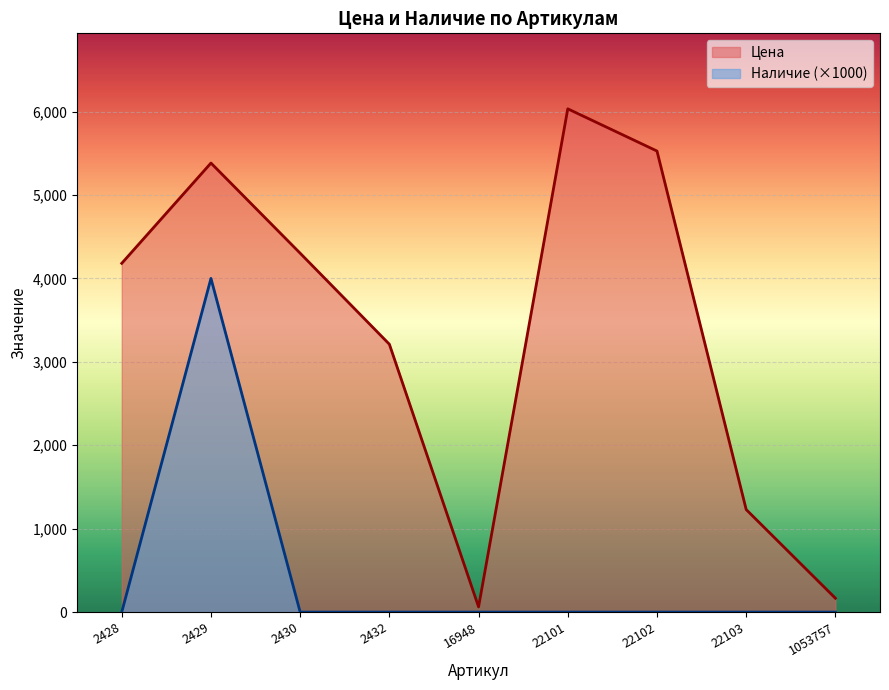

Reading right to left, extract all data points from this chart.

Цена: 166	1229	5527	6033	62	3211	4302	5383	4181
Наличие: 0	0	0	0	0	0	0	4000	0